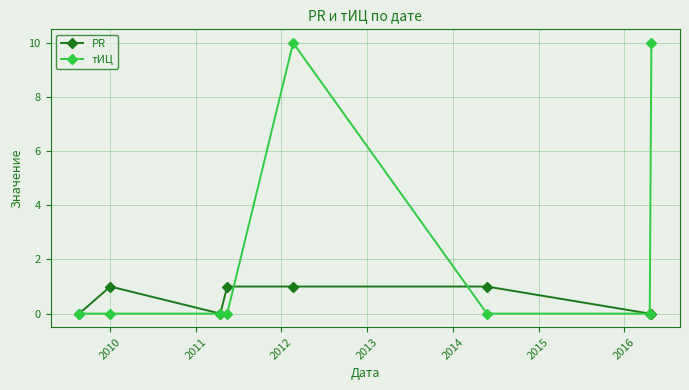

True or false: тИЦ has more than 2 interior local peaks.

False